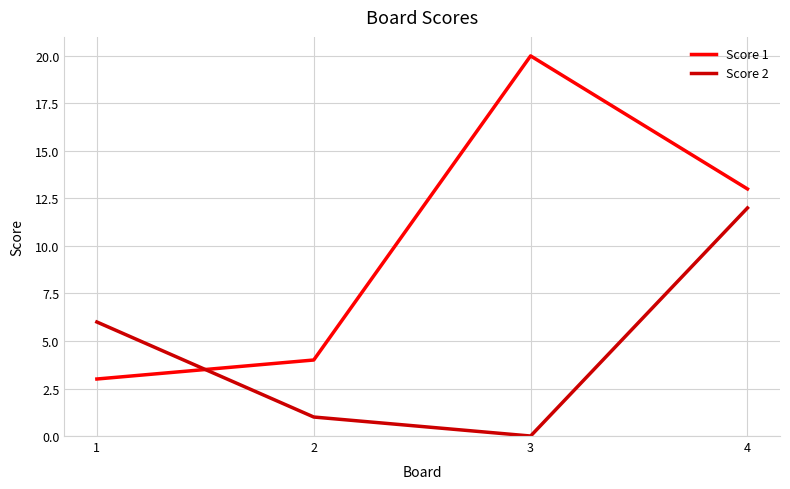

What are all the series names shown in the legend?

Score 1, Score 2